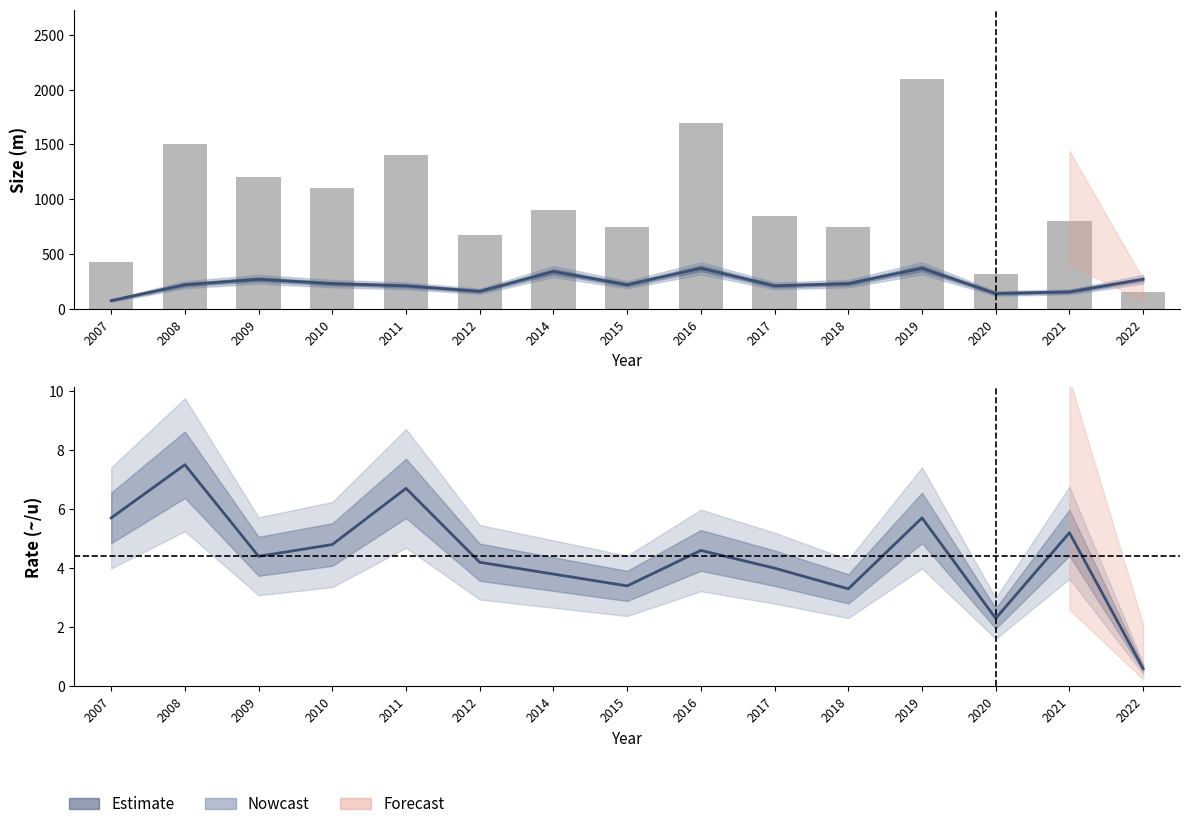

Between 2019 and 2021, which series saw the biggest shift?

size_m